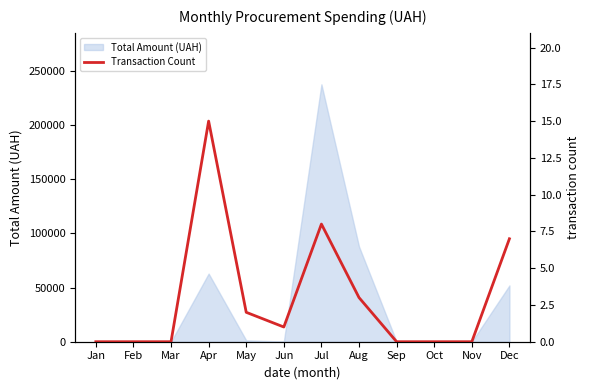

Is it true that Total Amount (UAH) equals 152363.3 at Jan?

False